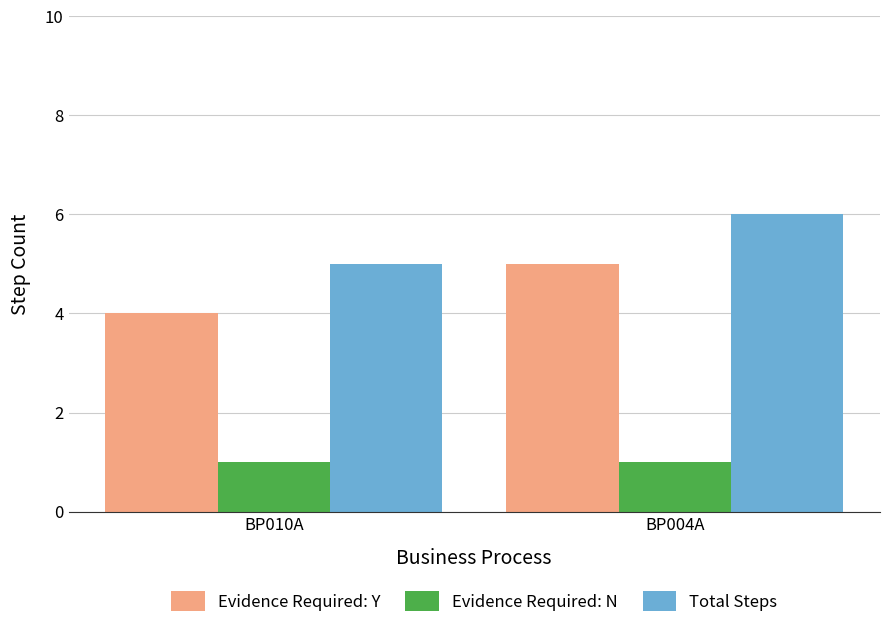

How many data points does each series have?

2